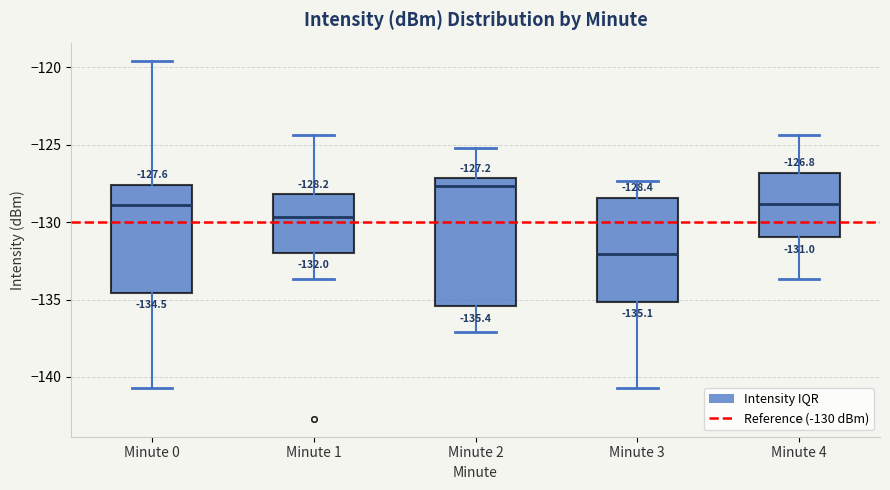

Which box has the lowest median line?

Minute 3